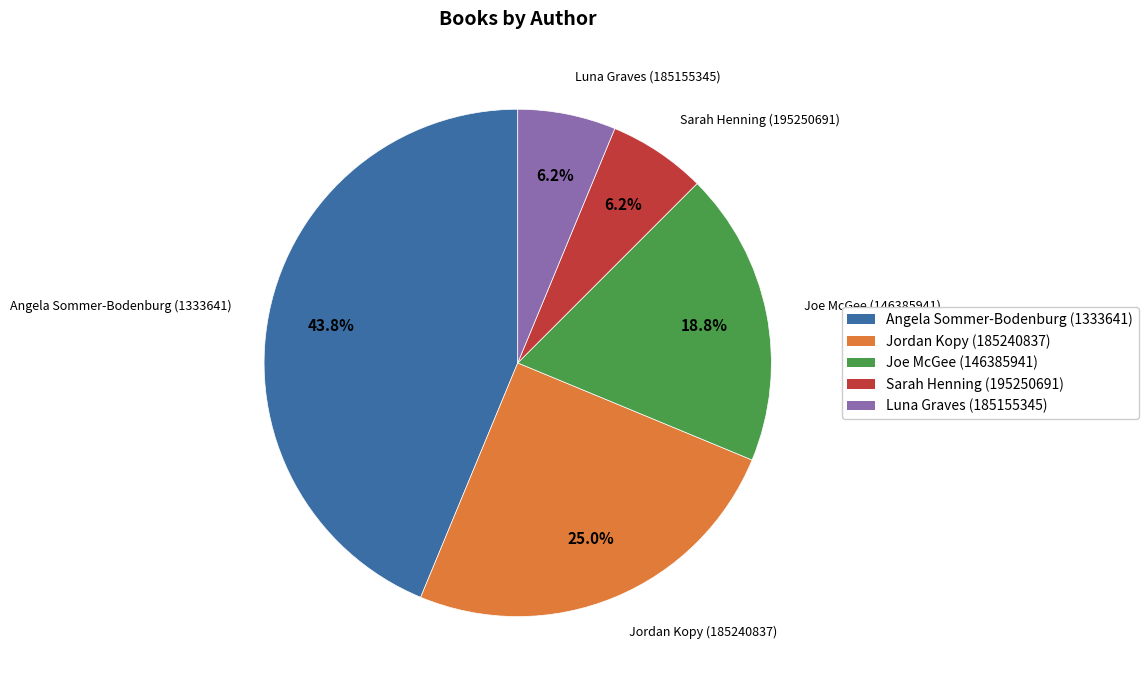

Combined, do Angela Sommer-Bodenburg (1333641) and Joe McGee (146385941) account for over 50%?

Yes